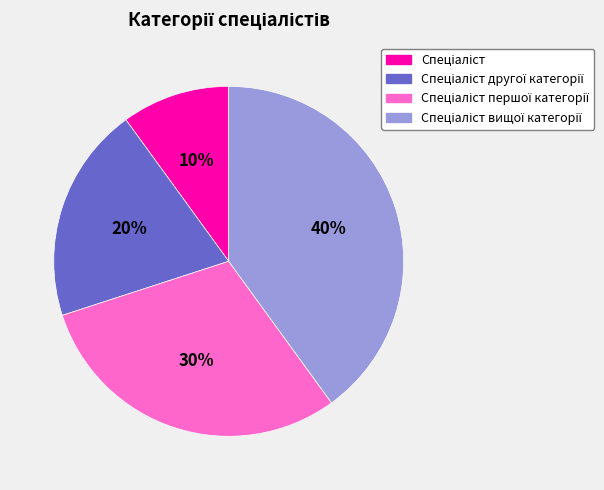

Does any single category account for the majority?

No